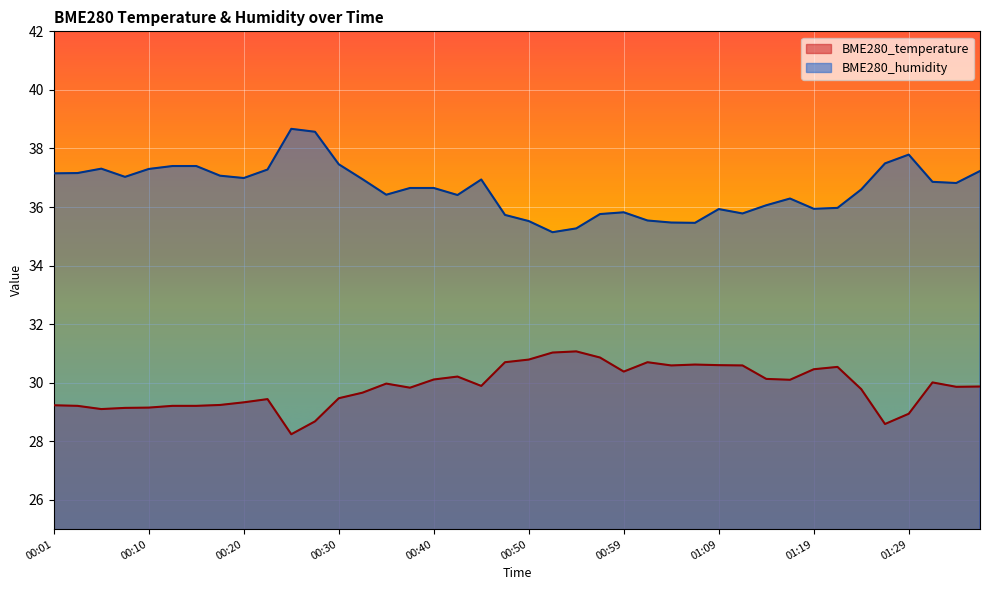

True or false: BME280_humidity has a value of 35.3 at 00:55.

True